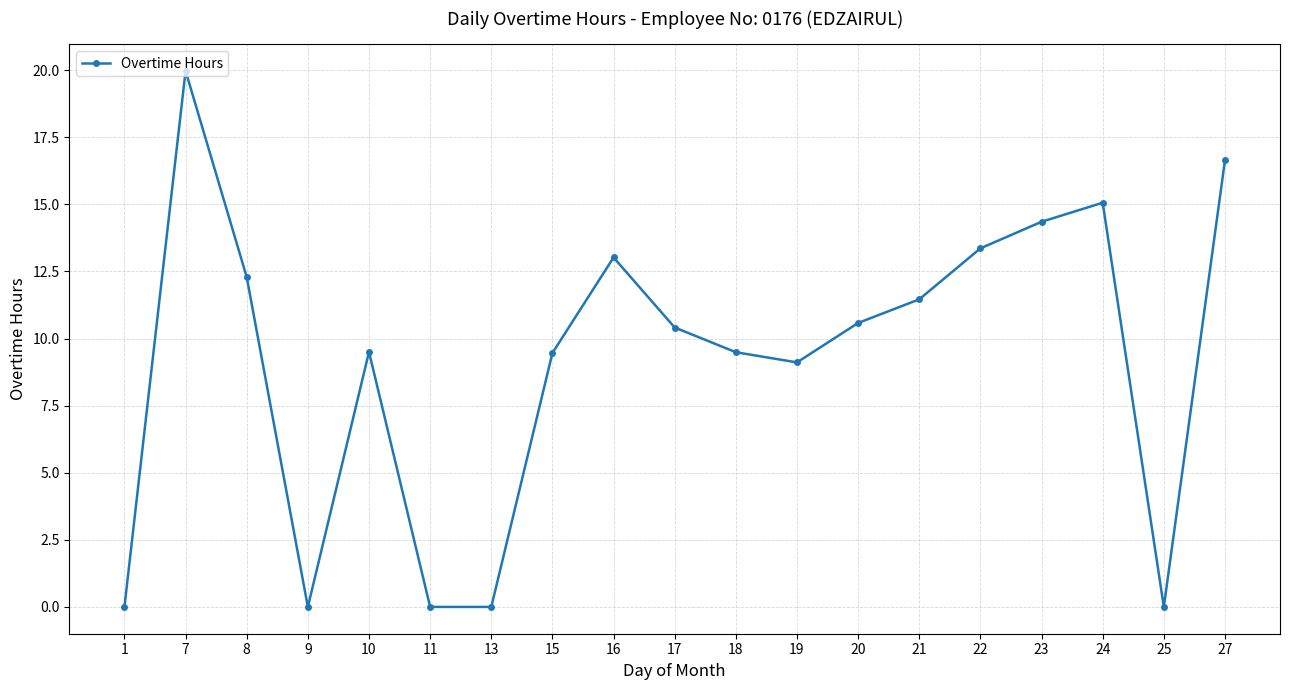

What is the sum of the values at 9 and 16?

13.0